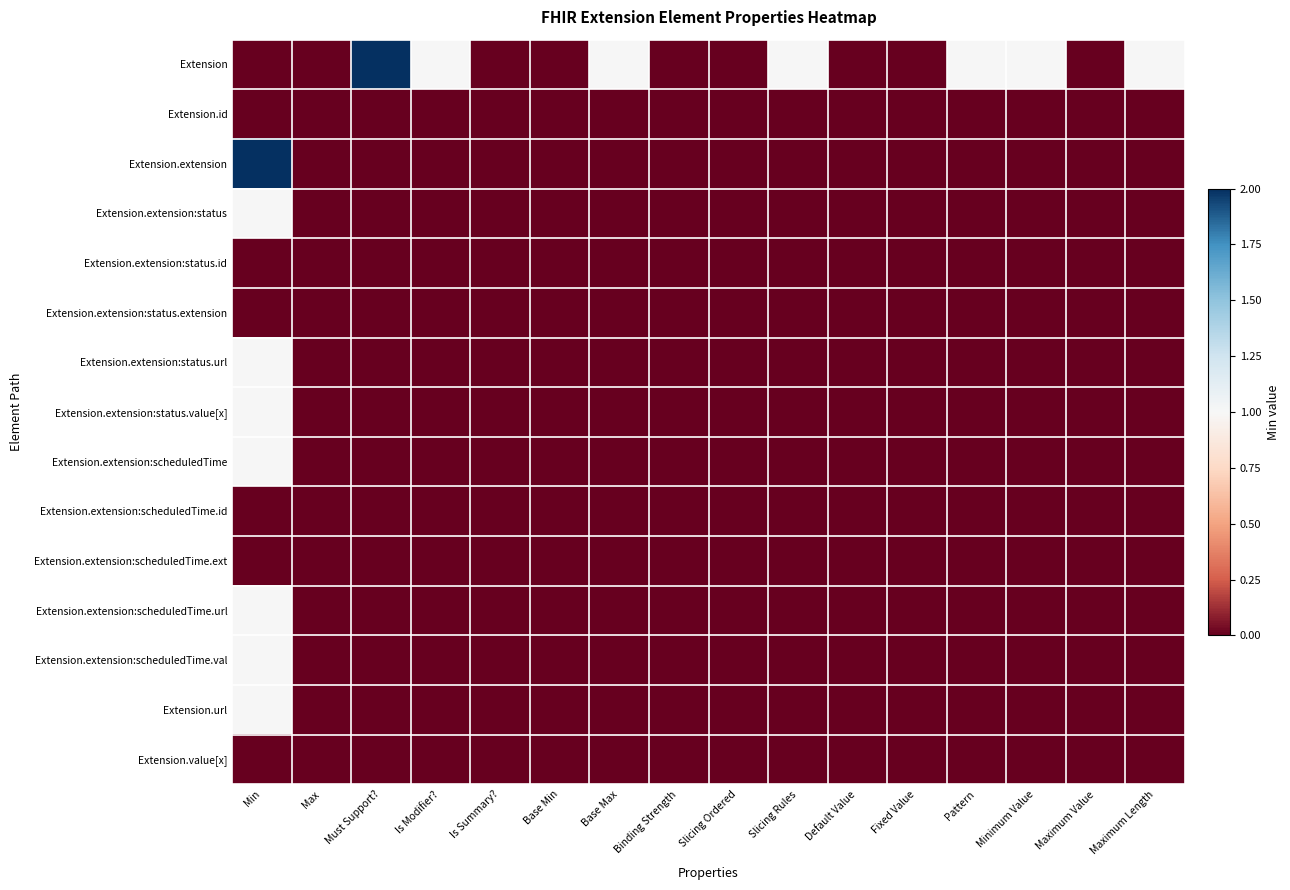

What is the total value across all series at Slicing Rules?

1